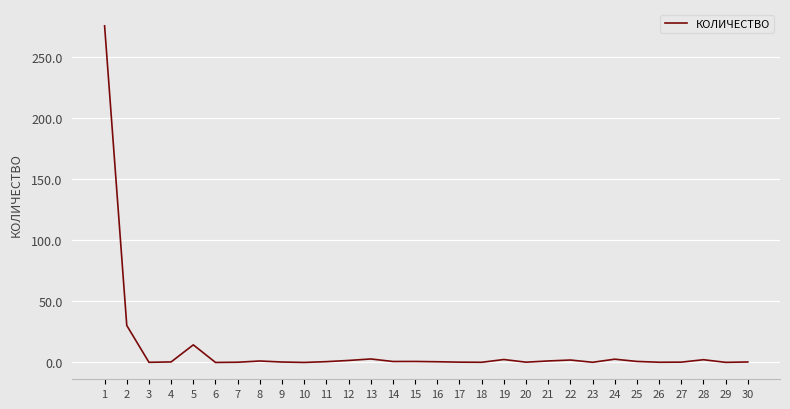

What is the sum of the values at 27 and 28?

2.5